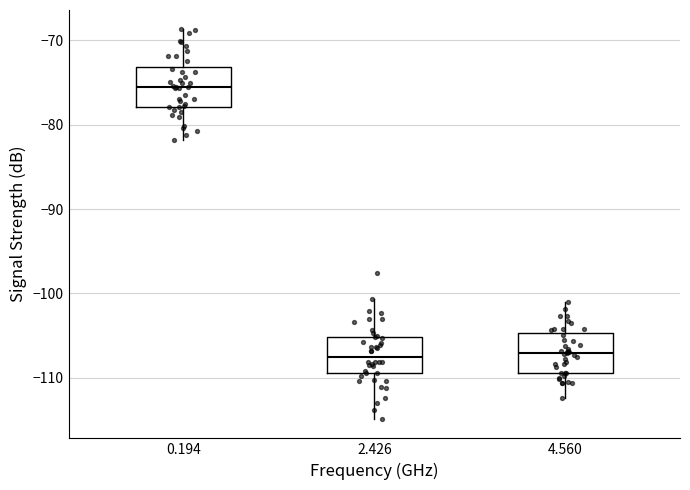

Reading left to right, transcribe this box plot: for each box, give where its median line is, the range the box spans, and where its two whiskers end, as read against the y-axis. The values are not printed on the chart, so give them approximately, as read against the axis.

0.194: median -75, box -78 to -73, whiskers -82 to -69
2.426: median -107, box -109 to -105, whiskers -115 to -101
4.560: median -107, box -109 to -105, whiskers -112 to -101